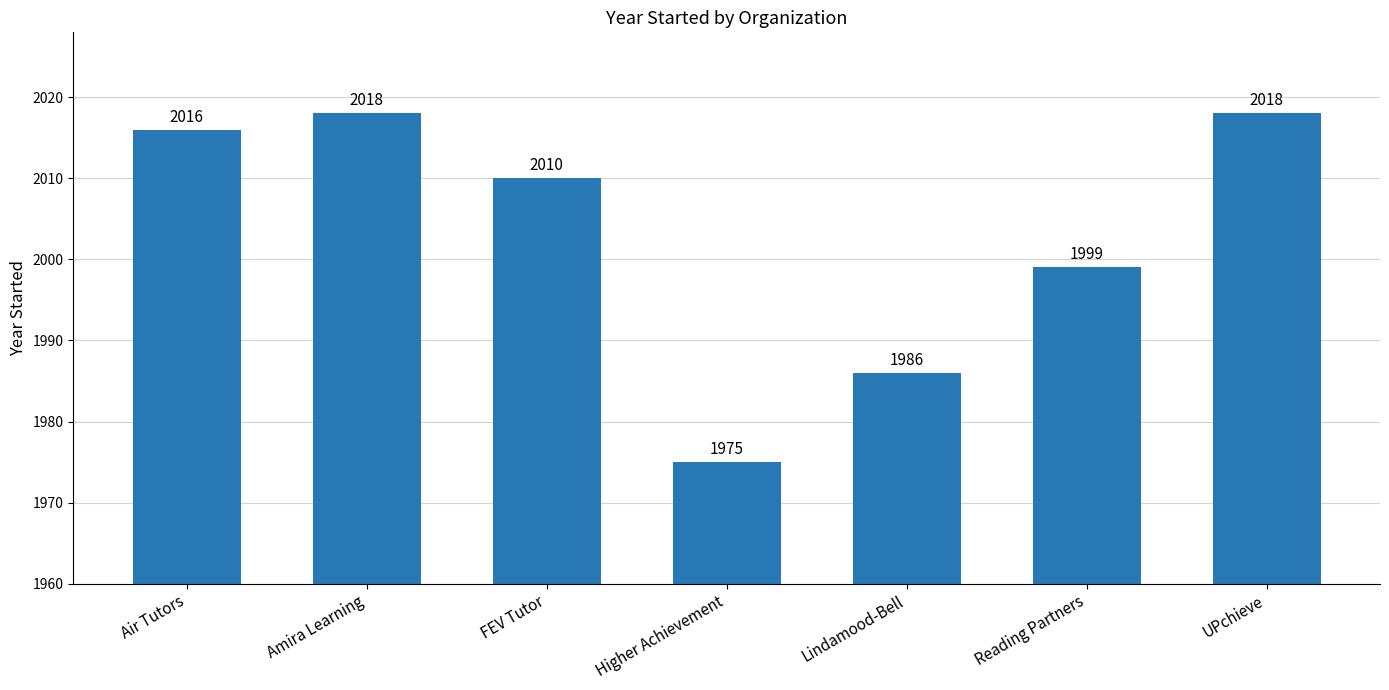

What is the sum of all values?

14022